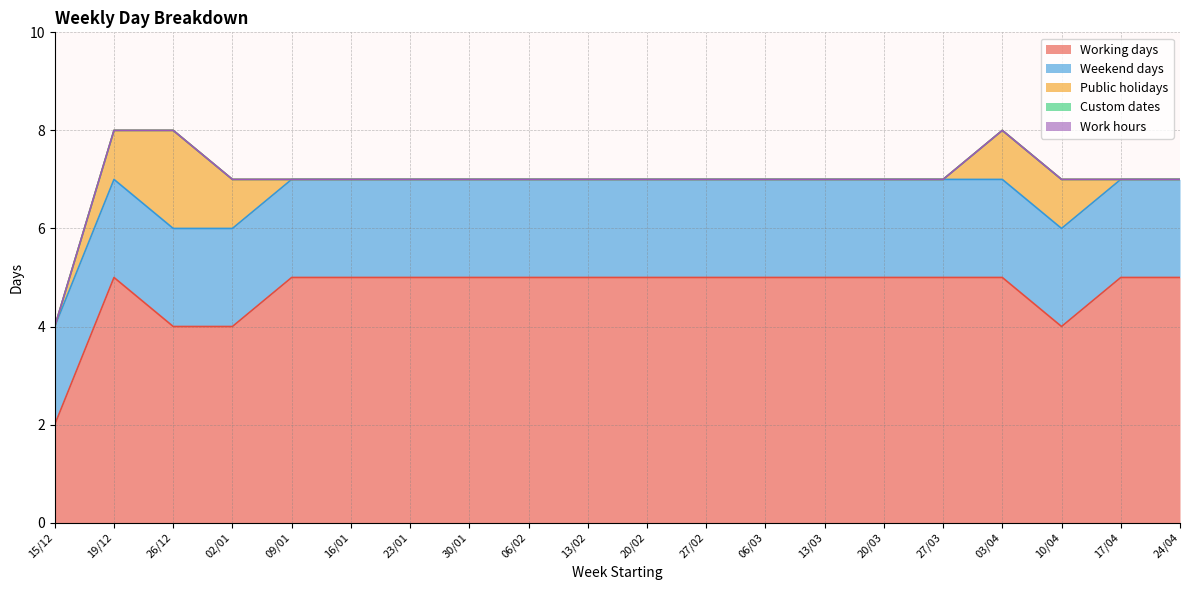

At which category is the sum across all series the highest?

19/12